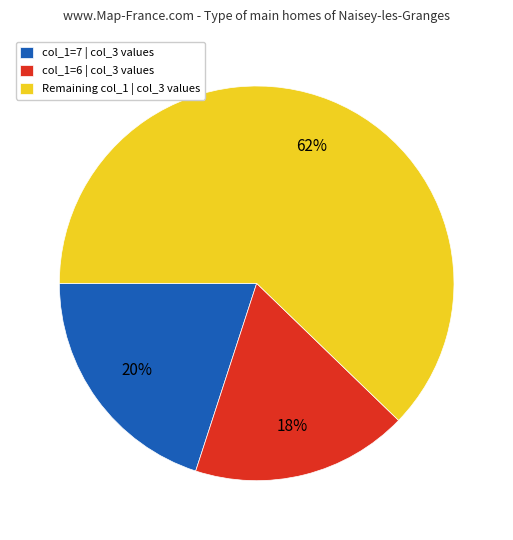

The col_1=7 | col_3 values slice represents 30% of the pie. True or false?

False